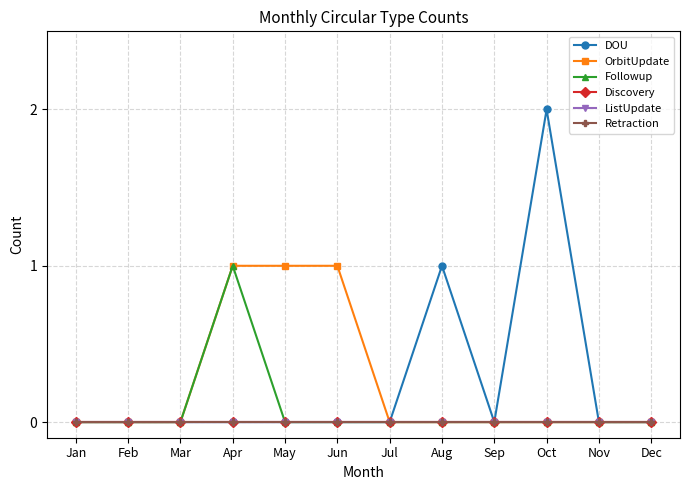

True or false: ListUpdate and Discovery intersect in this chart.

False